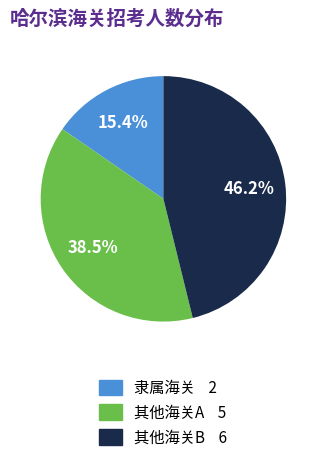

Is there a majority slice in this chart?

No